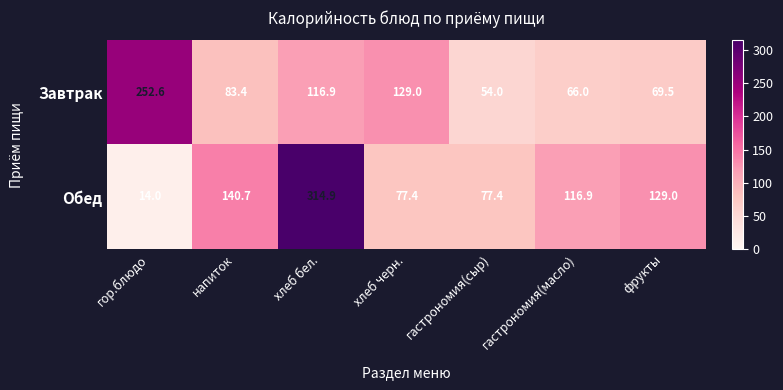

Reading left to right, what are all the values shown in this chart?

Завтрак: 252.6	83.4	116.9	129.0	54.0	66.0	69.5
Обед: 14.0	140.7	314.9	77.4	77.4	116.9	129.0